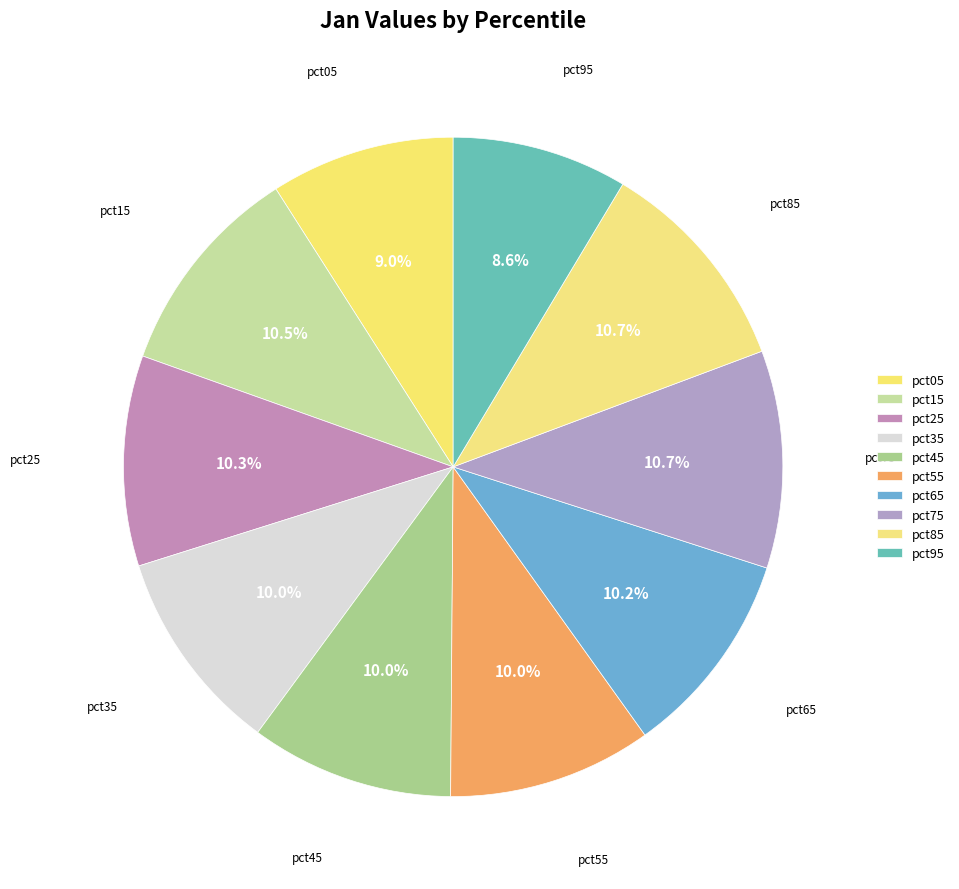

To the nearest percent, what percentage of the pie is pct75?

11%